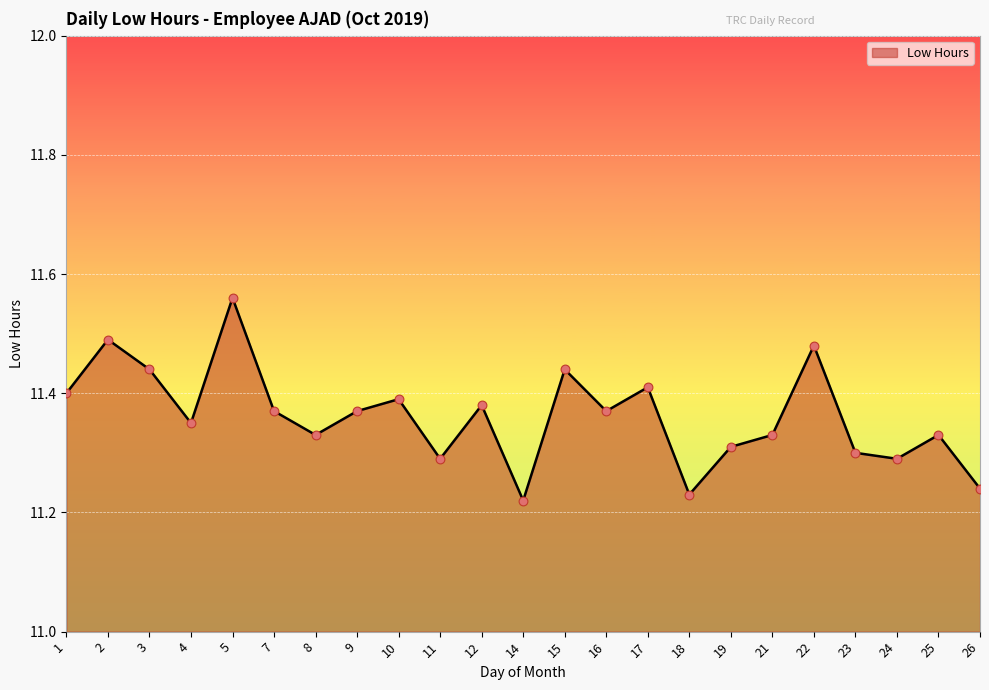

What is the change in value from 14 to 15?

+0.2